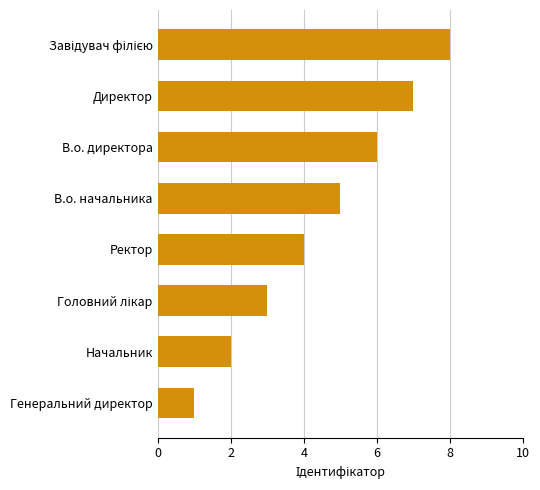

Between Ректор and Начальник, which is larger?

Ректор